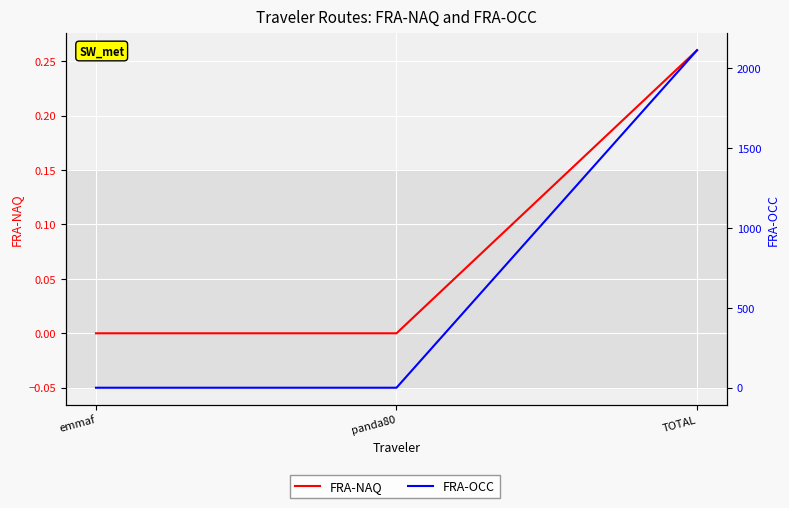

Reading left to right, what are all the values shown in this chart?

FRA-NAQ: 0.0	0.0	0.3
FRA-OCC: 0.1	0.1	2110.7